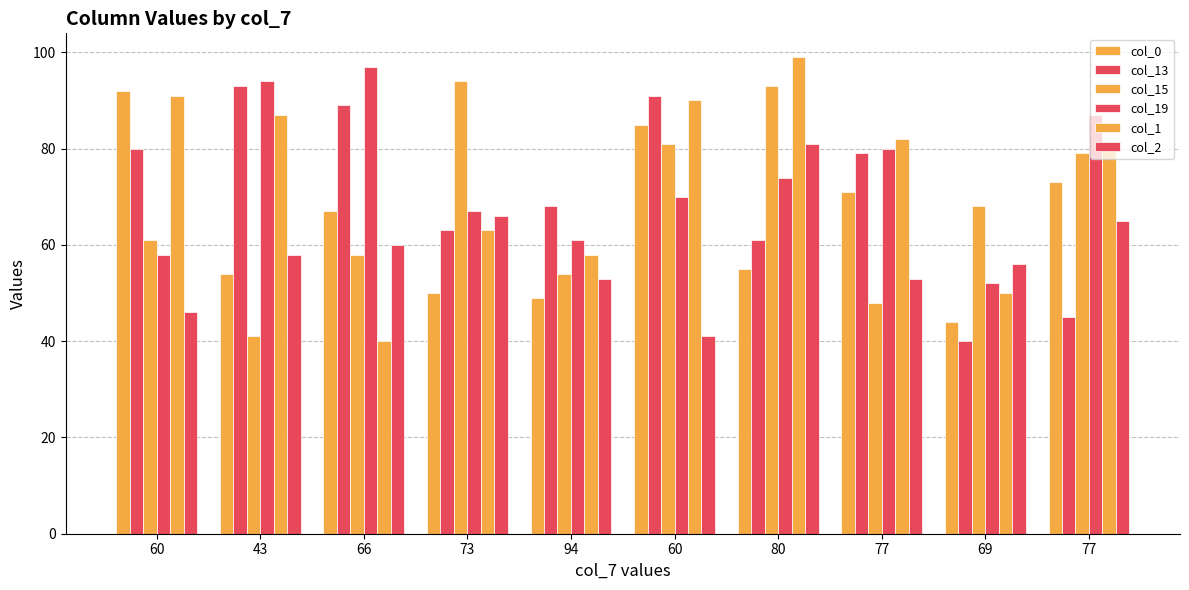

Which series changed the most between 73 and 77?

col_15